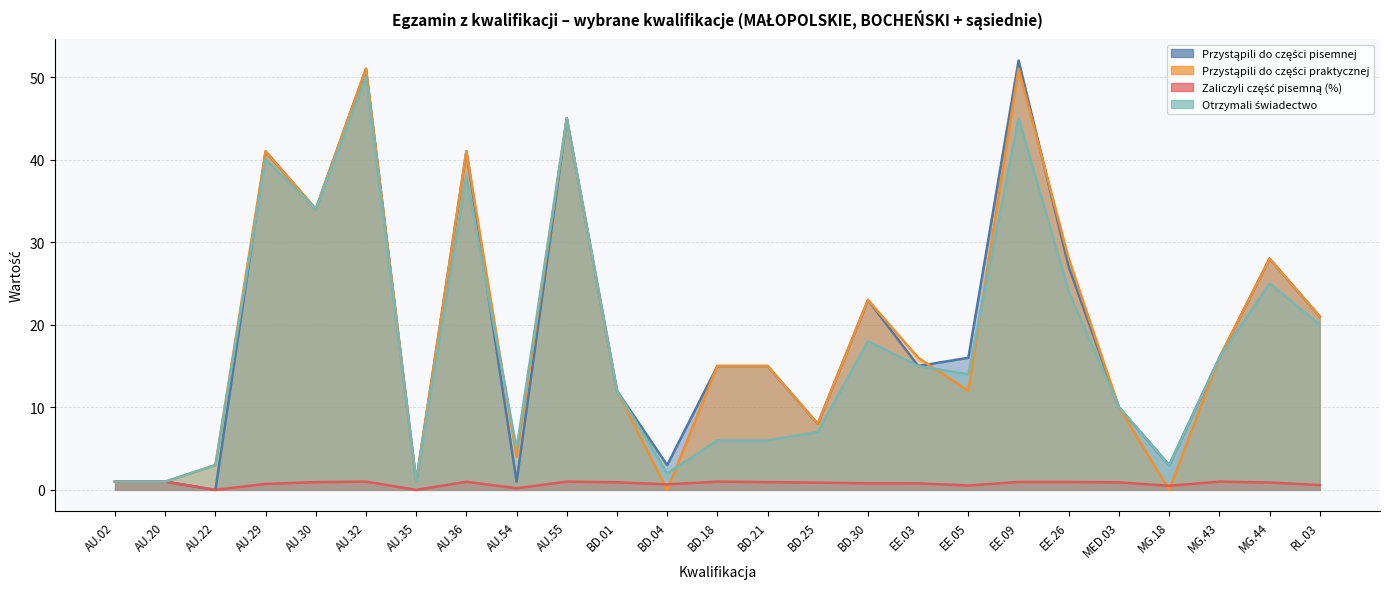

True or false: Zaliczyli część pisemną (%) has a value of 1.5 at BD.25.

False